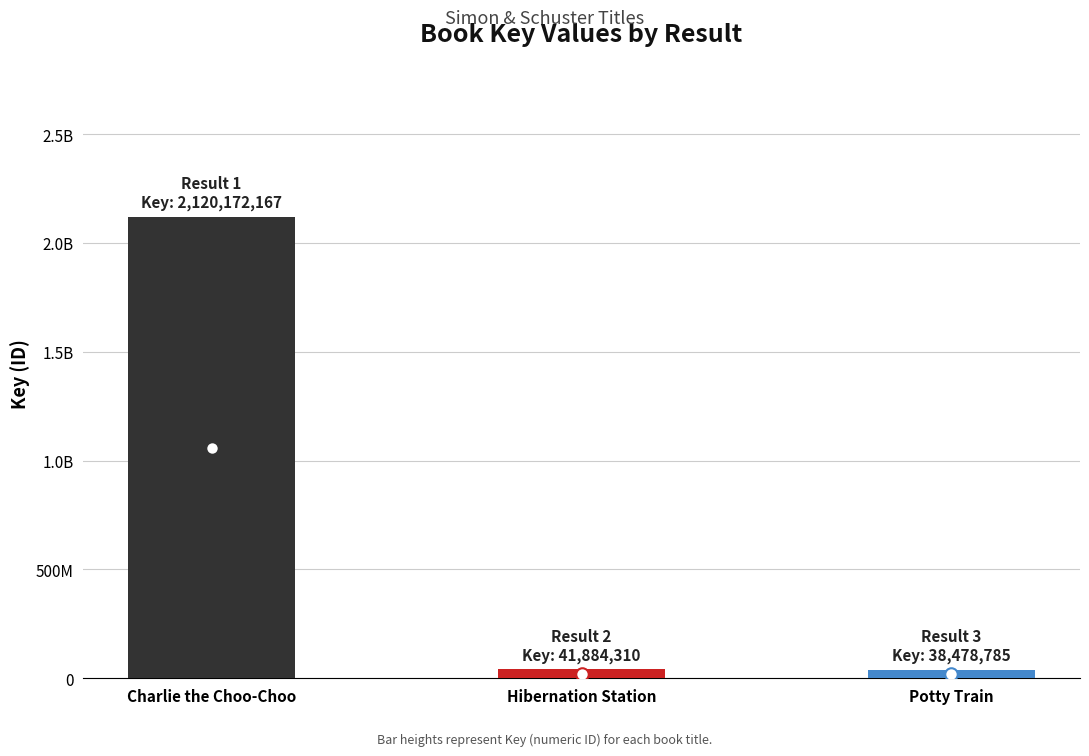

Does the chart contain any negative values?

No